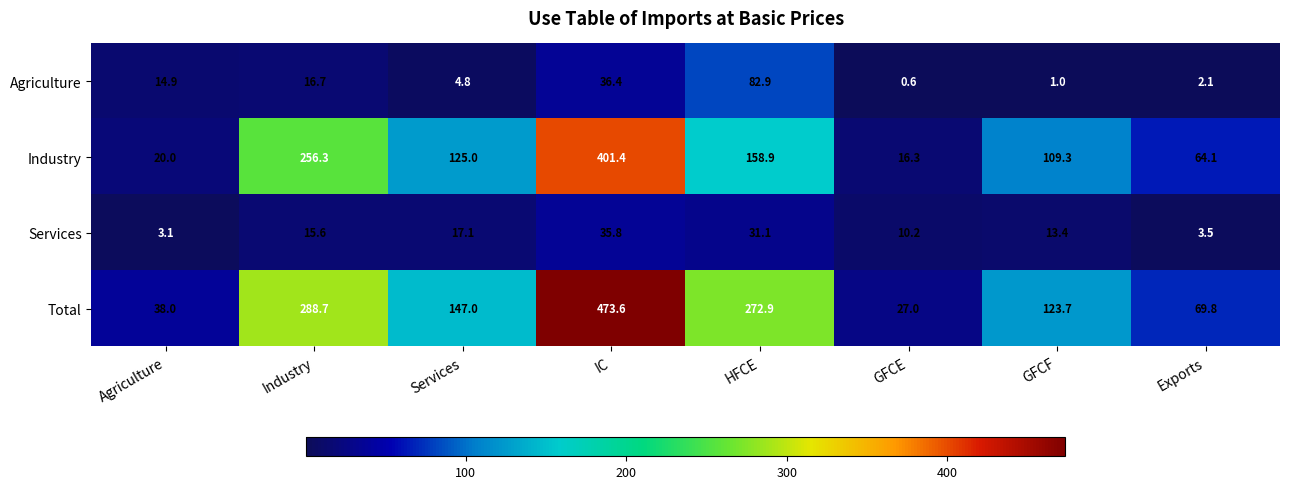

At which category is the sum across all series the highest?

IC